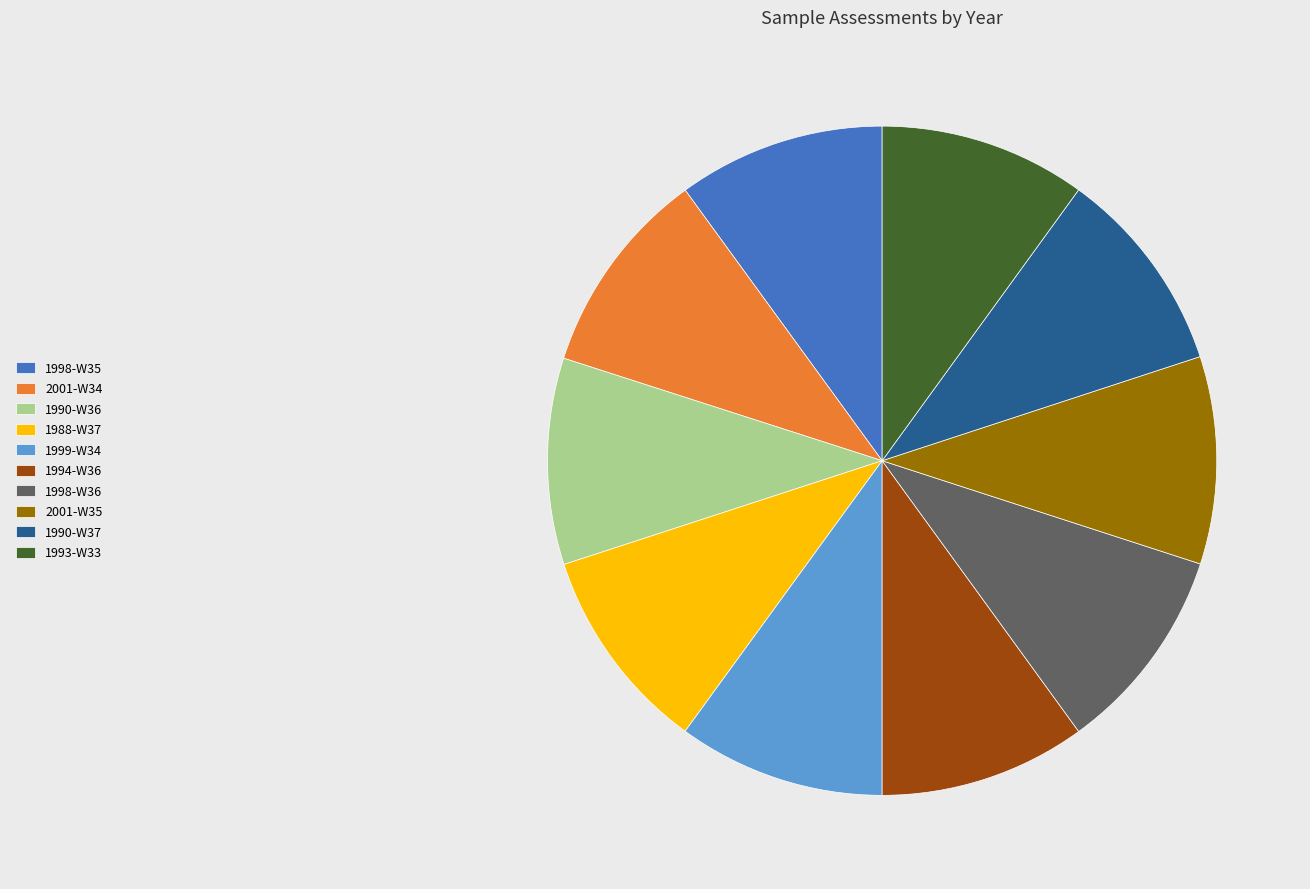

Count the number of slices in the pie.

10